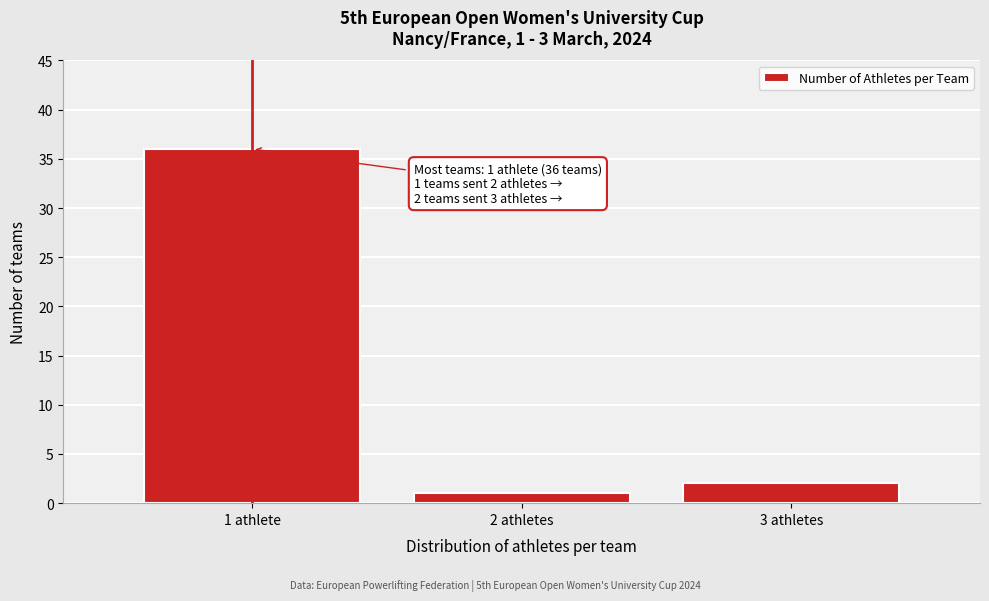

Reading left to right, transcribe all the data shown in this chart.

36	1	2